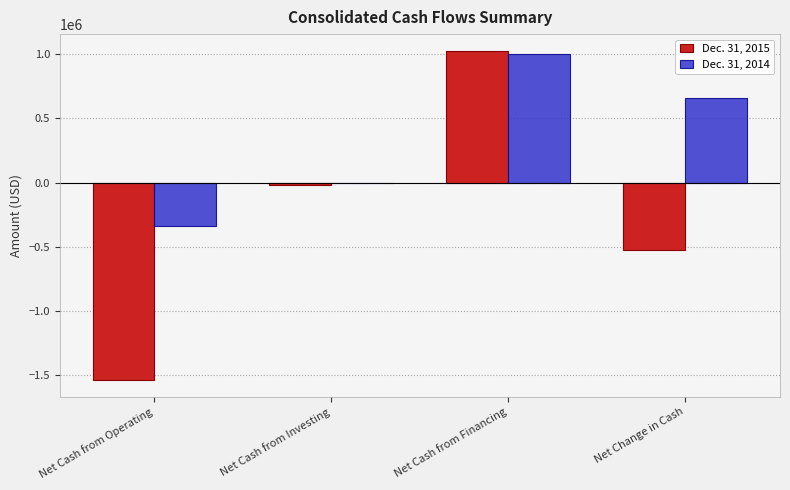

At which category is the sum across all series the highest?

Net Cash from Financing